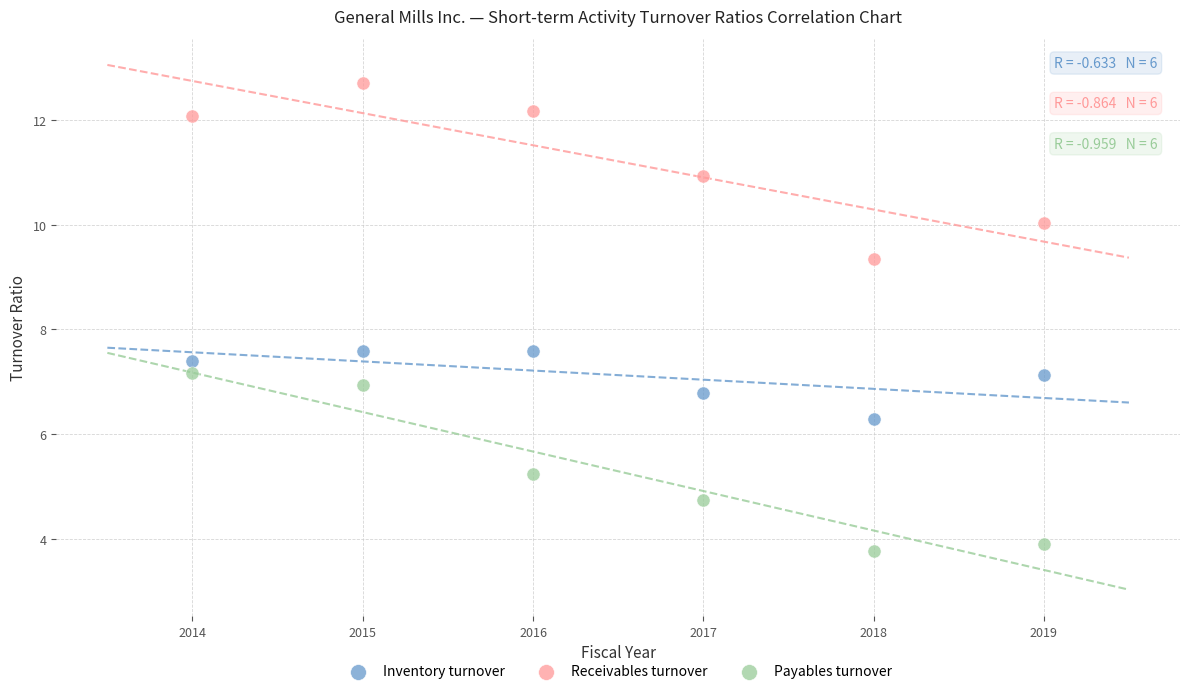

Which series contains the highest Y value?

Receivables turnover